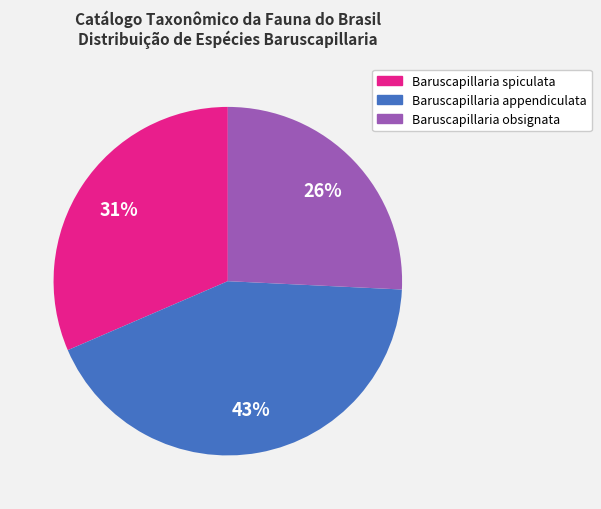

To the nearest percent, what is the combined percentage of Baruscapillaria obsignata and Baruscapillaria spiculata?

57%